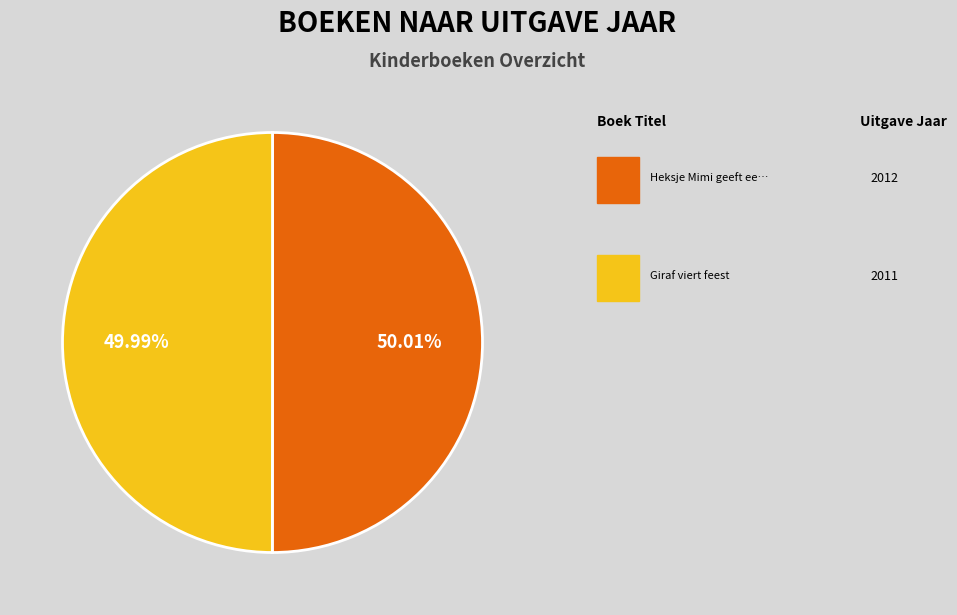

Does any single category account for the majority?

Yes